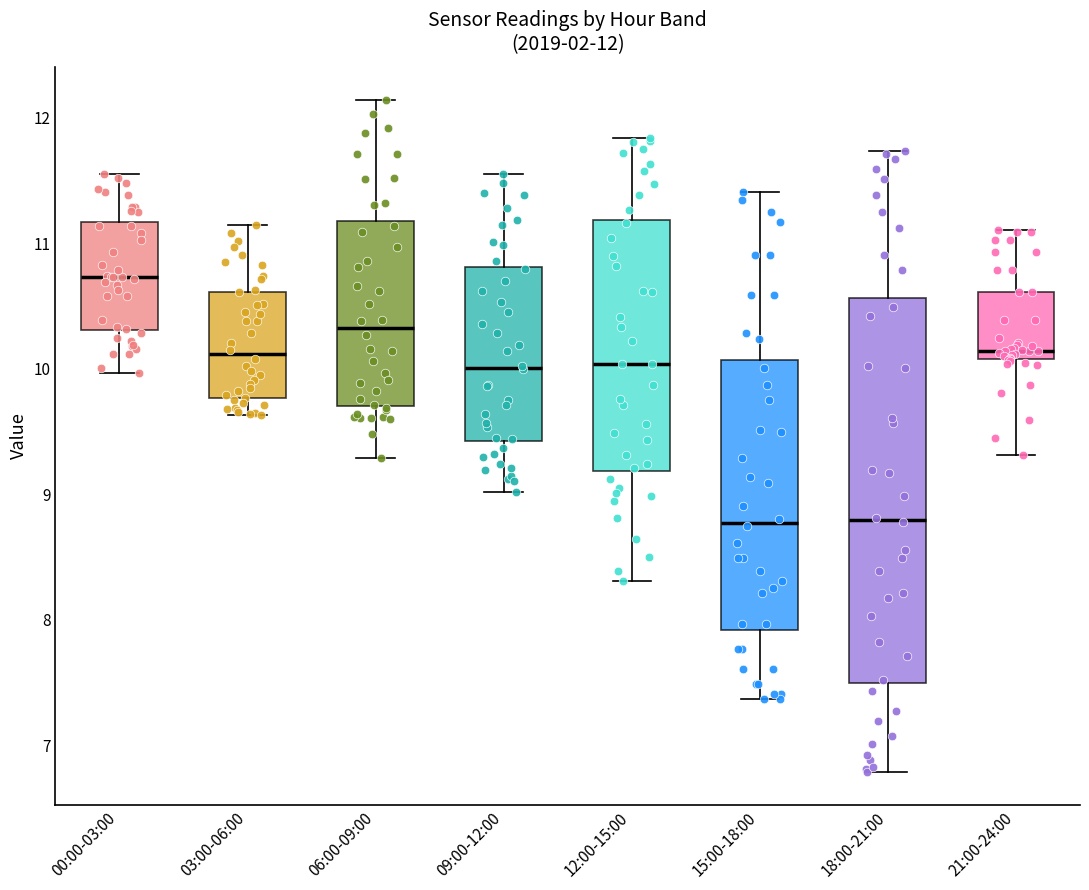

Which box is the tallest, from its lower edge to its upper edge?

18:00-21:00